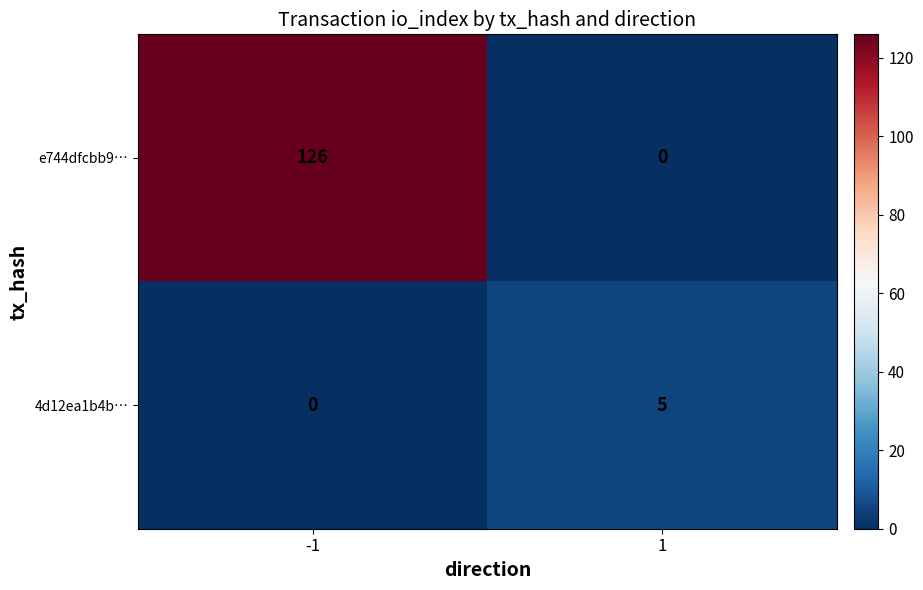

What is the greatest value displayed?

126